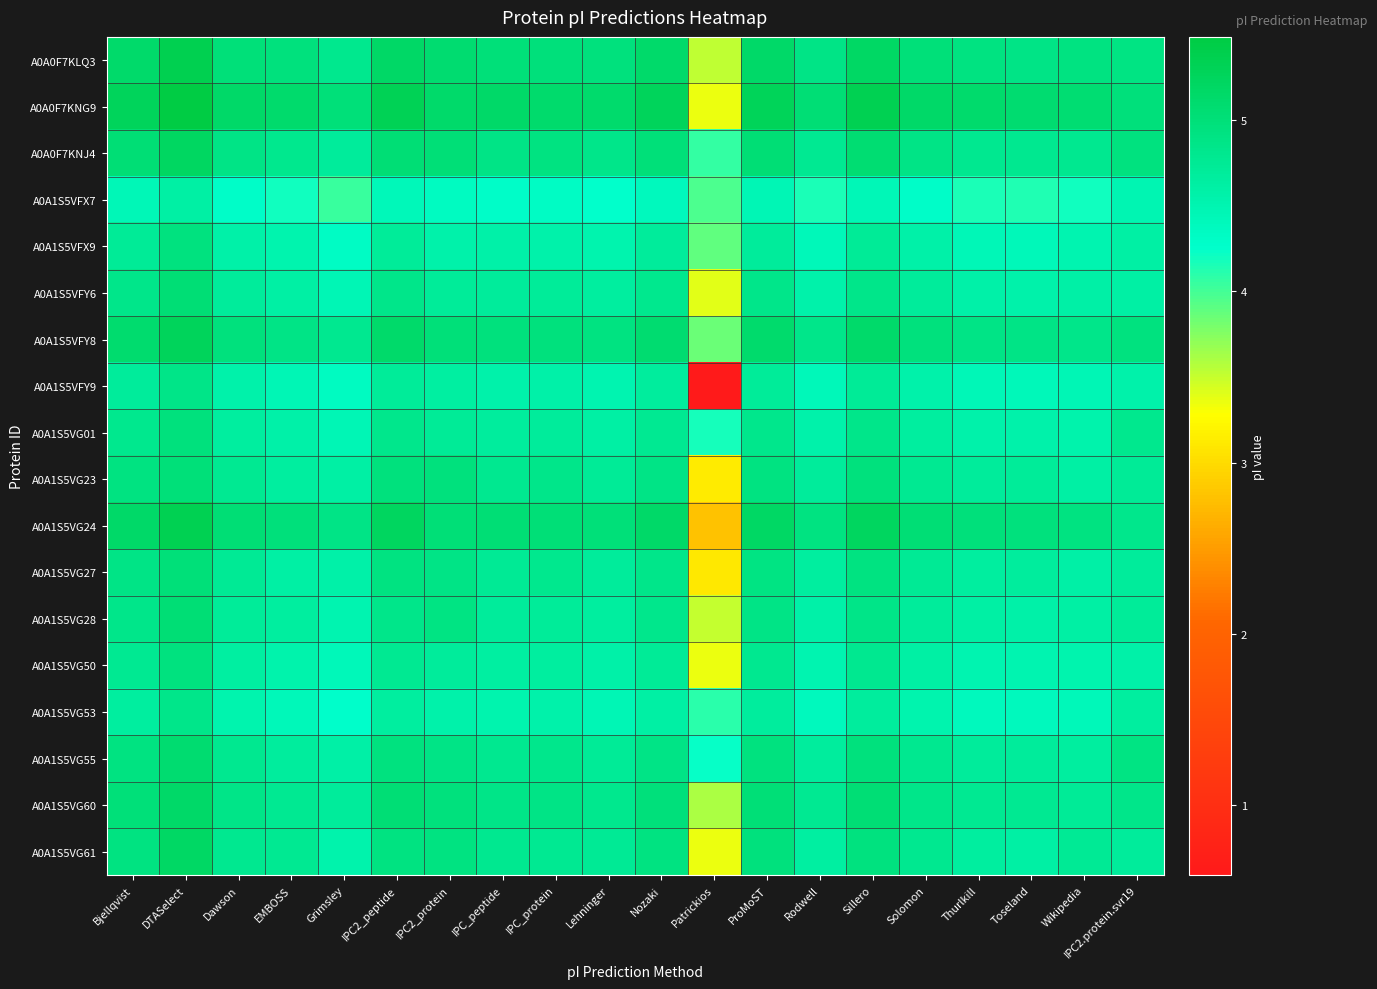

What is the total value across all series at IPC2_peptide?

88.4